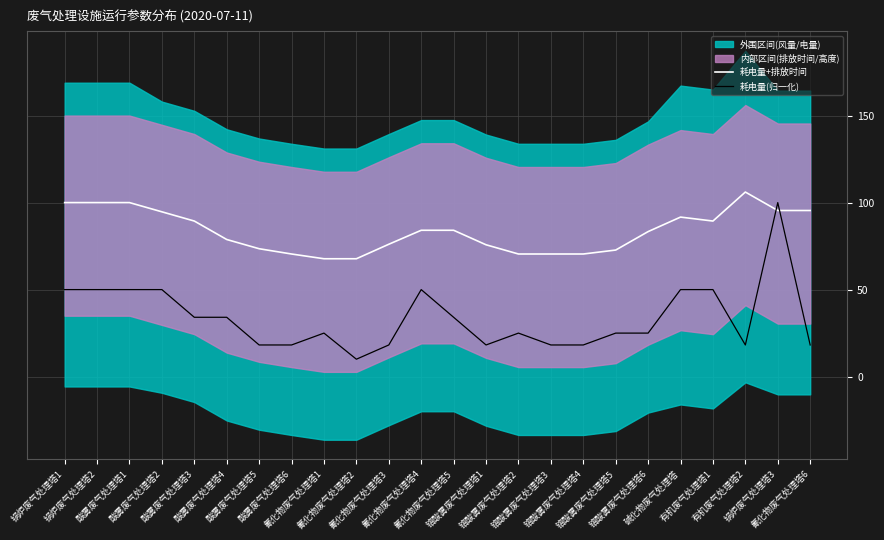

What is the lowest value of the 耗电量+排放时间 series?

67.7